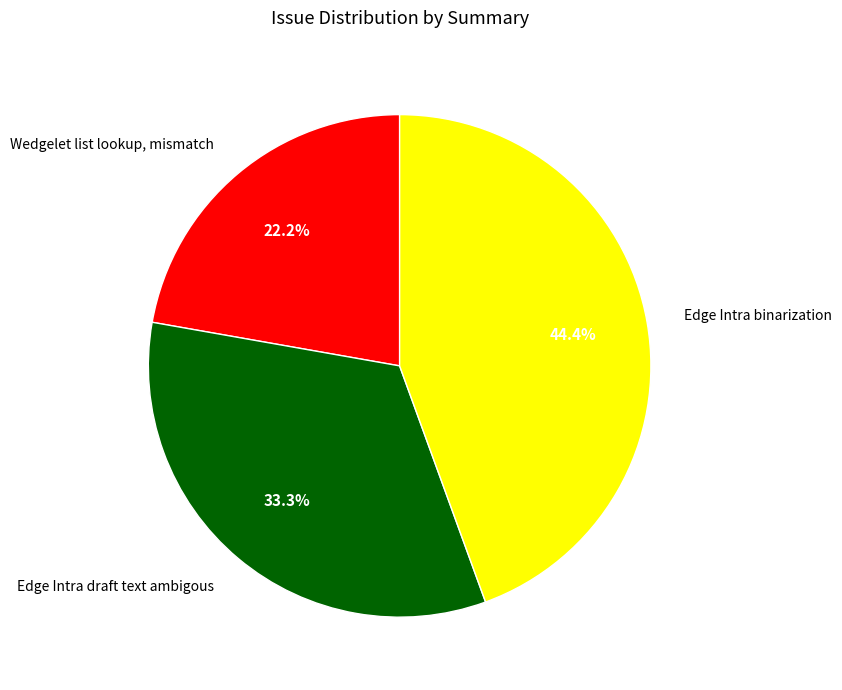

Is there a majority slice in this chart?

No